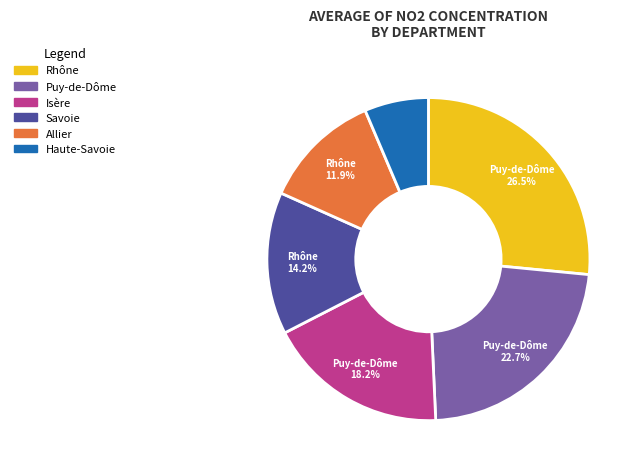

Does any single category account for the majority?

No